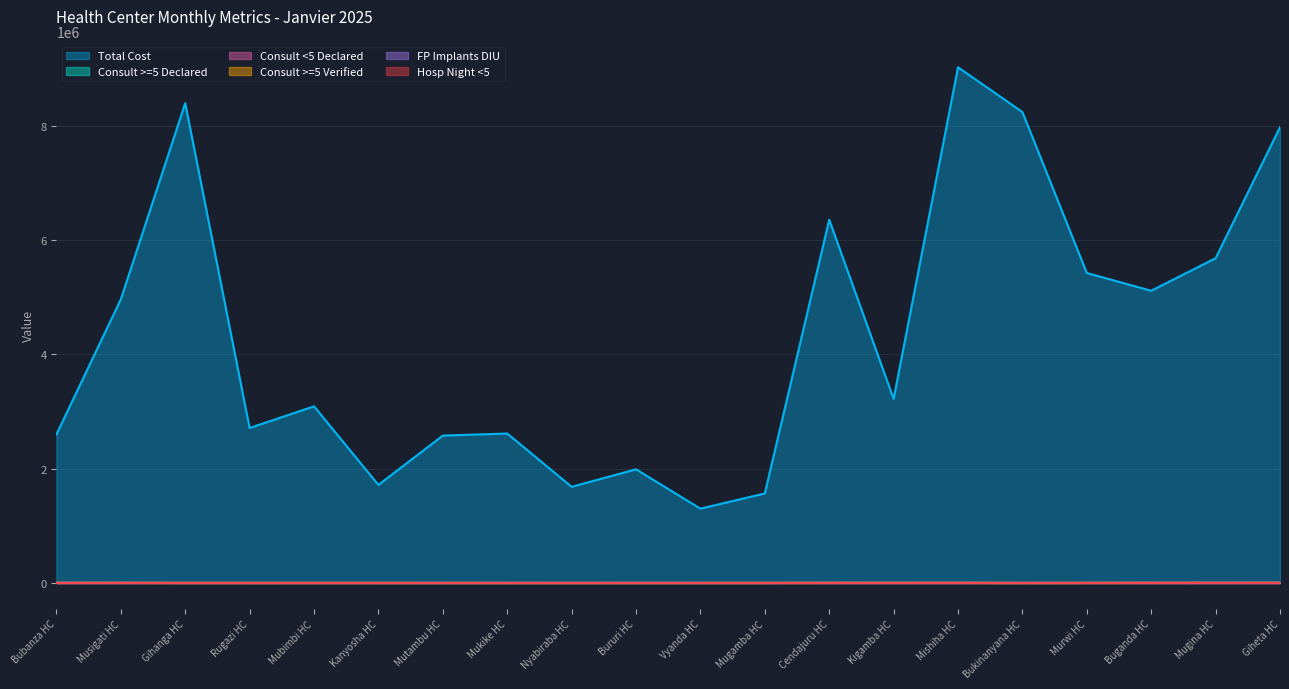

Which category has the highest value across all series?

Mishiha HC